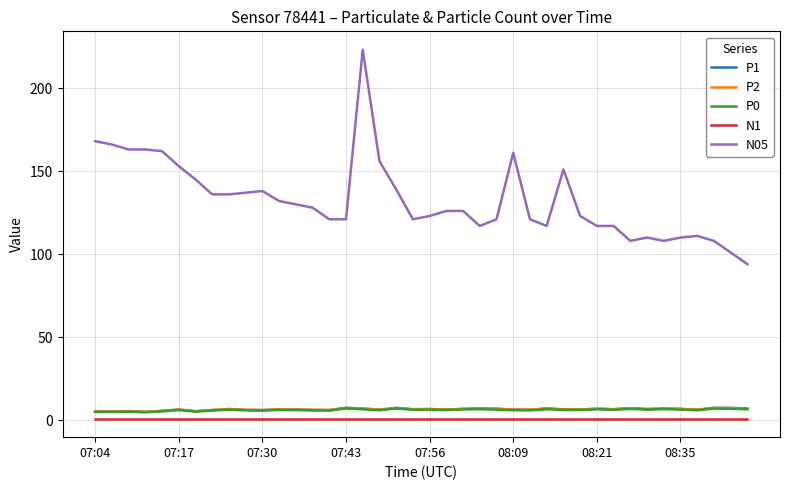

Which series has the widest spread of values?

N05